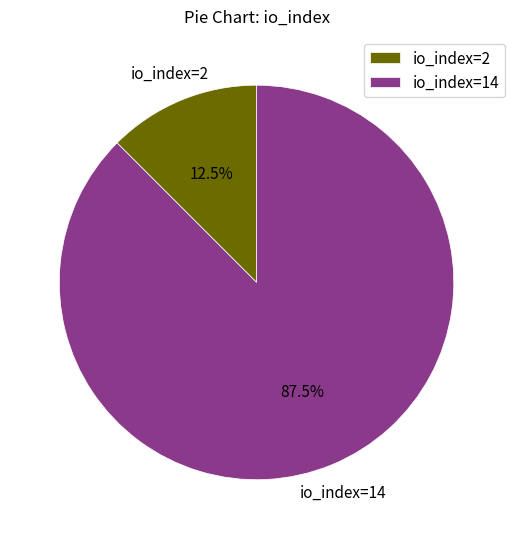

Between io_index=14 and io_index=2, which is larger?

io_index=14